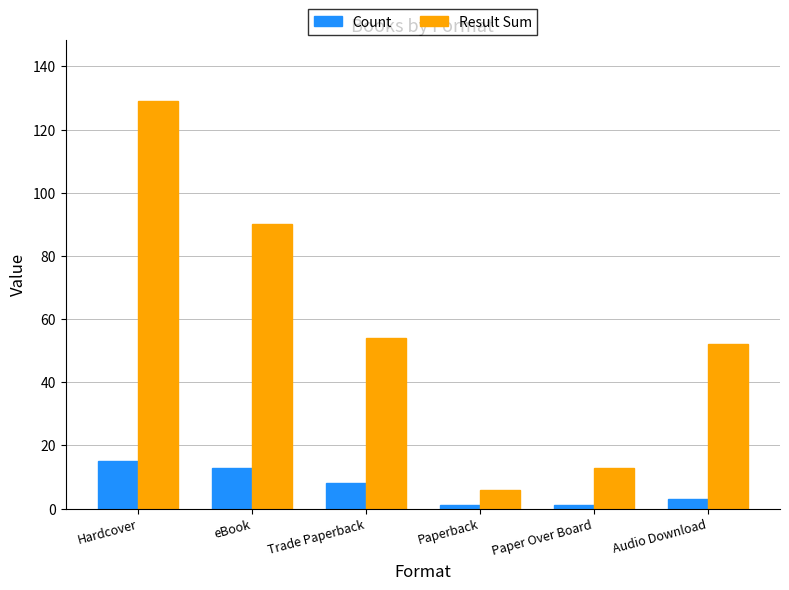

What position from the left is Trade Paperback?

3